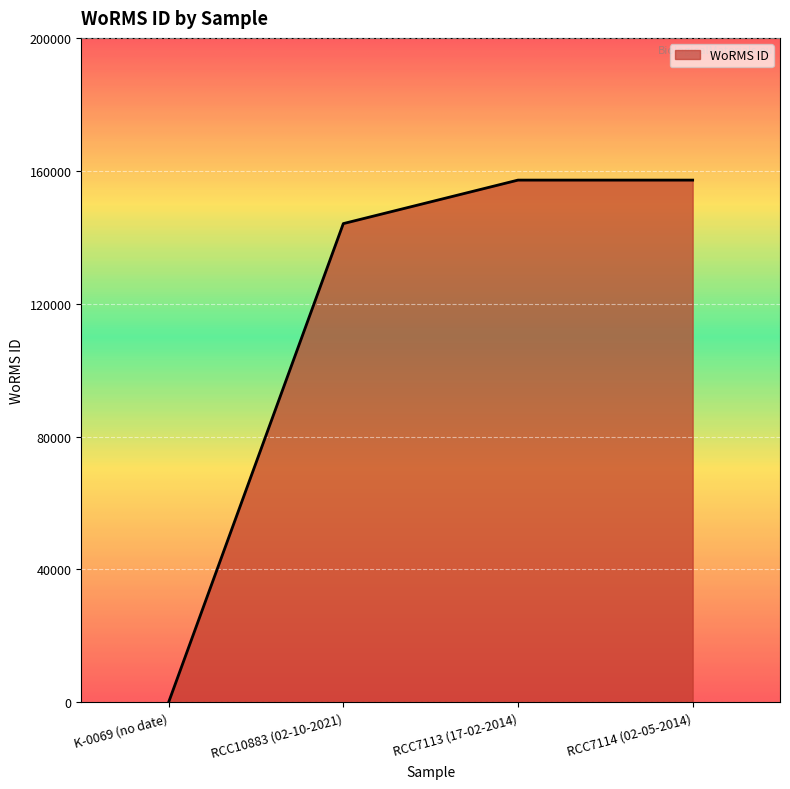

At which label is the value closest to 78594?

RCC10883 (02-10-2021)